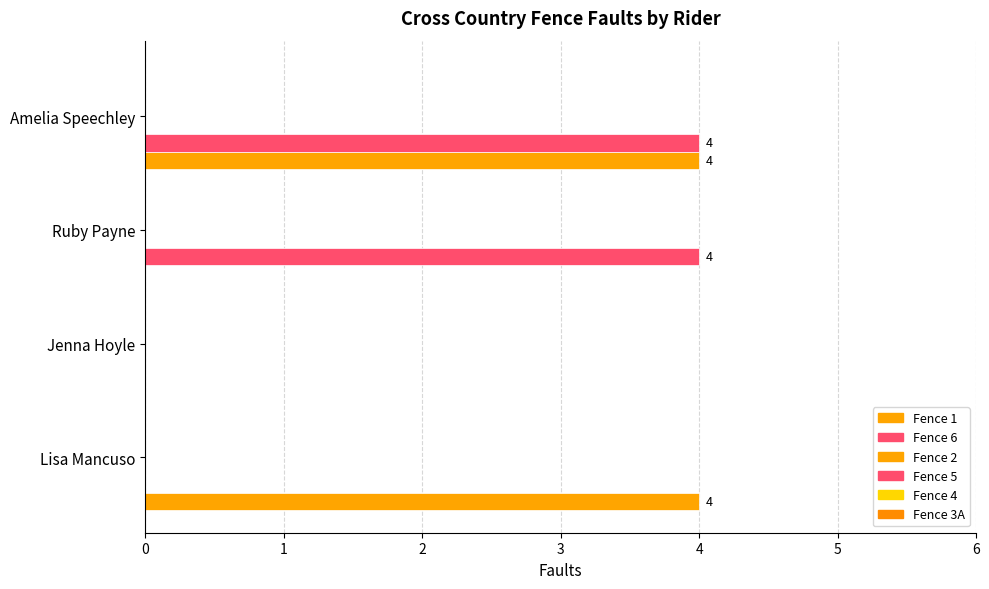

Reading left to right, list all the values displayed in this chart.

Fence 1: 4.0	0.0	0.0	4.0
Fence 6: 0.0	0.0	4.0	4.0
Fence 2: 0.1	0.1	0.1	0.1
Fence 5: 0.1	0.1	0.1	0.1
Fence 4: 0.1	0.1	0.1	0.1
Fence 3A: 0.1	0.1	0.1	0.1